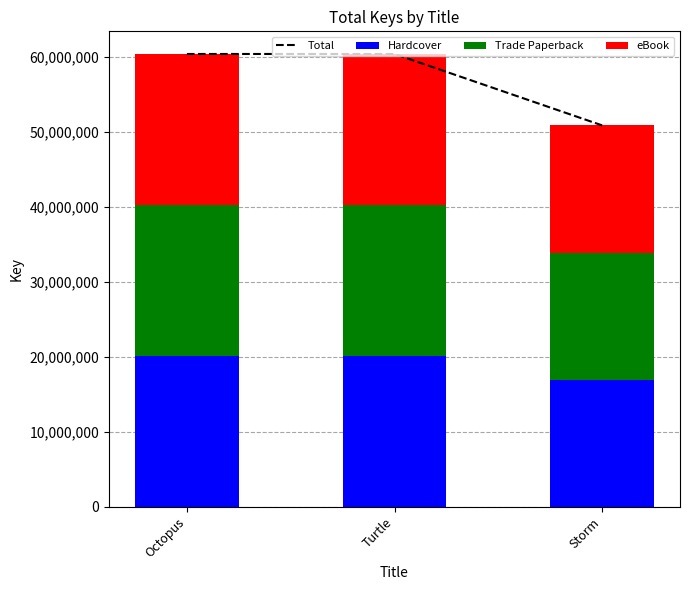

Between Octopus and Storm, which series saw the biggest shift?

Total